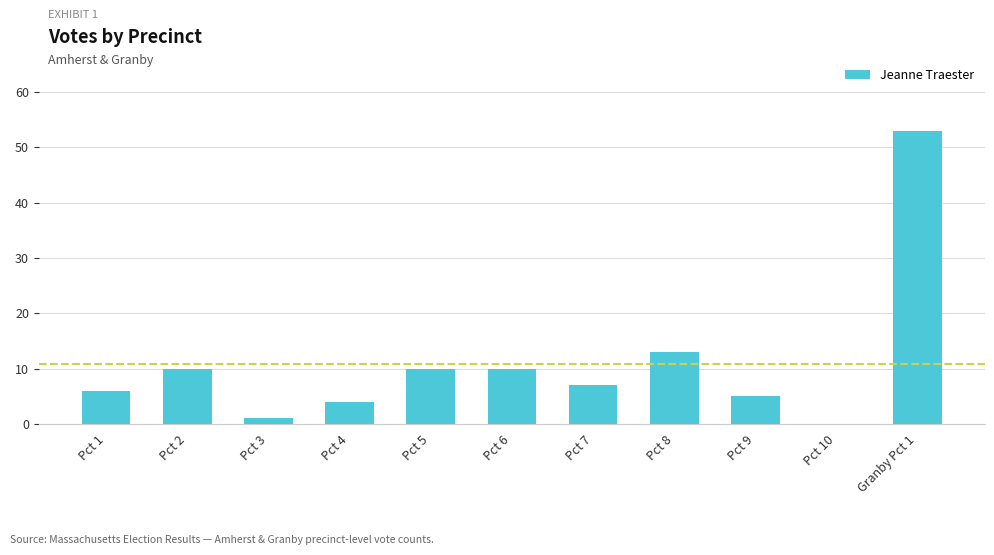

What is the difference between the values at Pct 2 and Granby Pct 1?

43